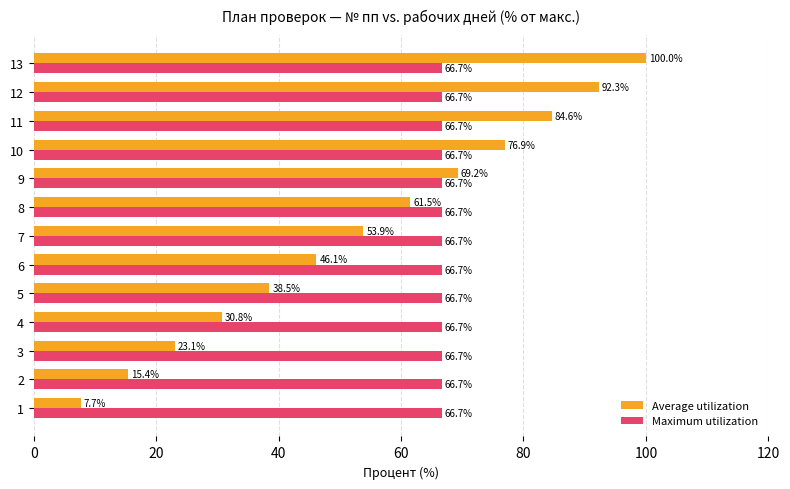

What is the difference between the highest and lowest values at 12?

25.6